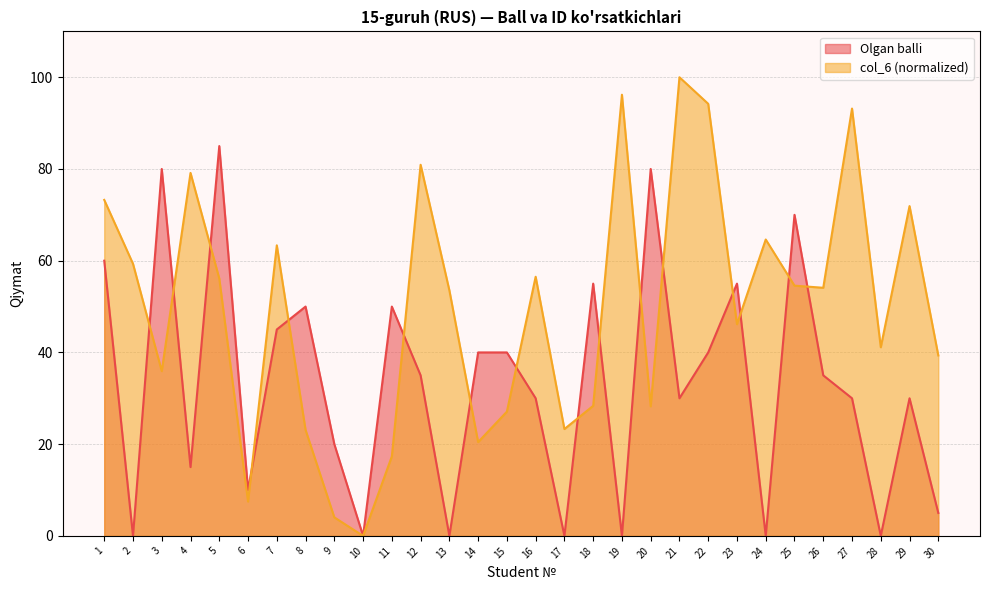

Rank the series by their maximum value, from highest to lowest.

col_6 (normalized), Olgan balli